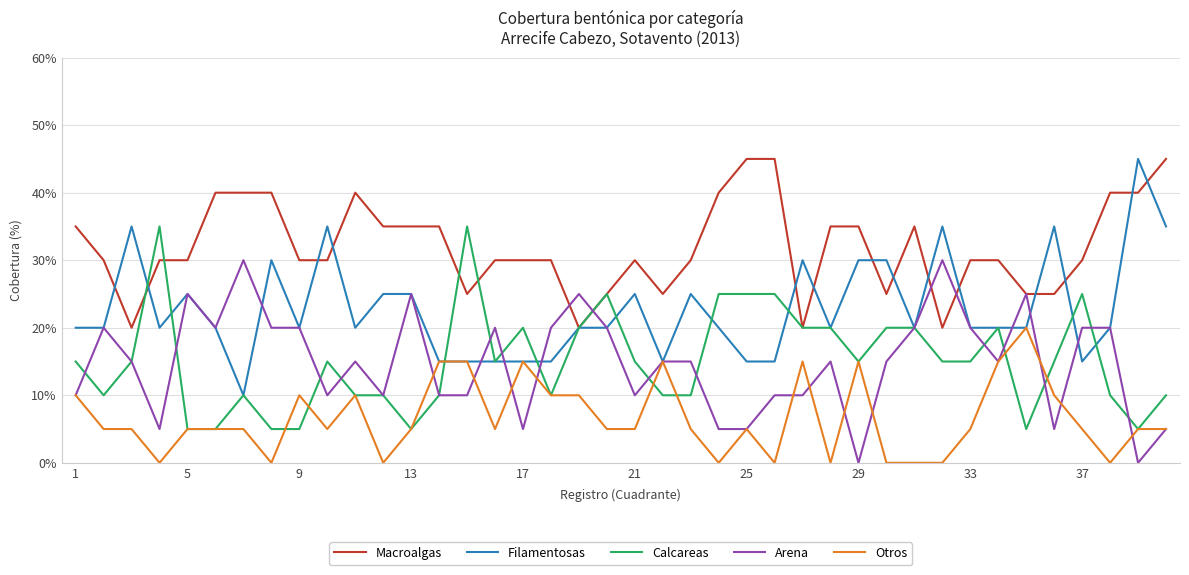

What is the difference between the maximum and minimum values in the Filamentosas series?

35